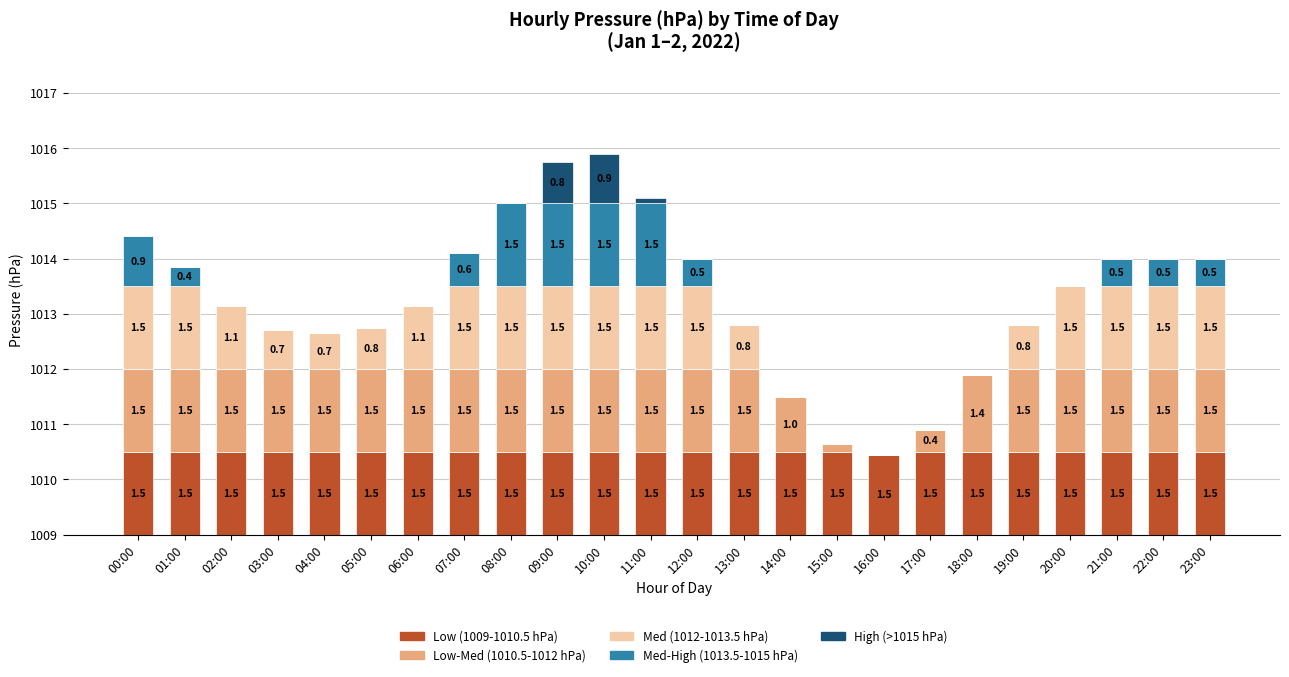

Rank the categories by High (>1015 hPa) value from highest to lowest.

10:00, 09:00, 11:00, 00:00, 01:00, 02:00, 03:00, 04:00, 05:00, 06:00, 07:00, 08:00, 12:00, 13:00, 14:00, 15:00, 16:00, 17:00, 18:00, 19:00, 20:00, 21:00, 22:00, 23:00